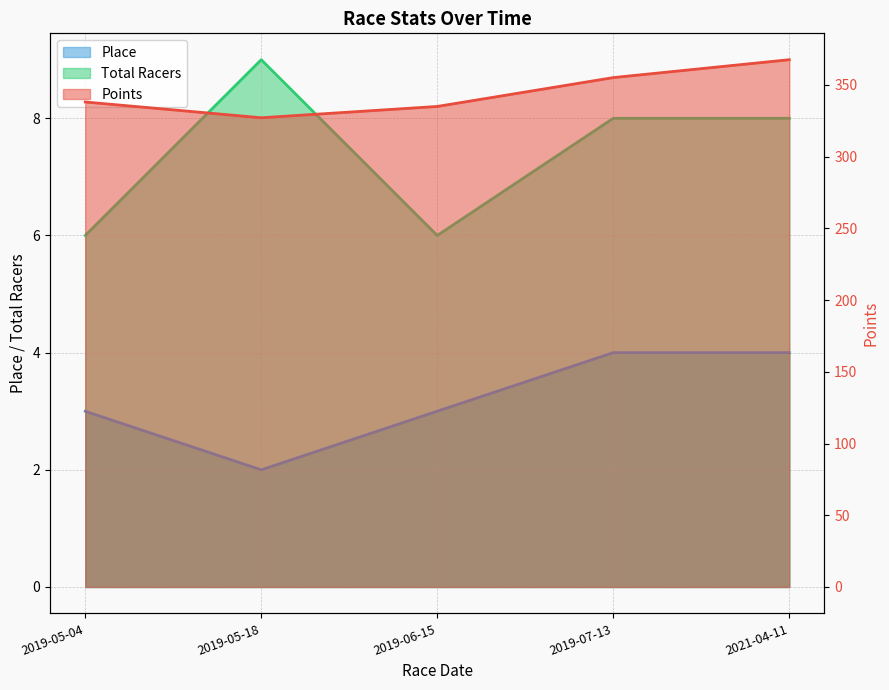

What is the label of the 2nd point from the left?

2019-05-18